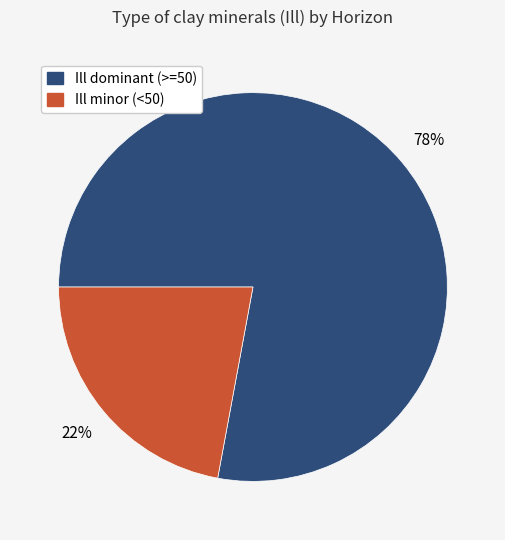

To the nearest percent, what is the difference between the largest and smallest slice percentages?

56%